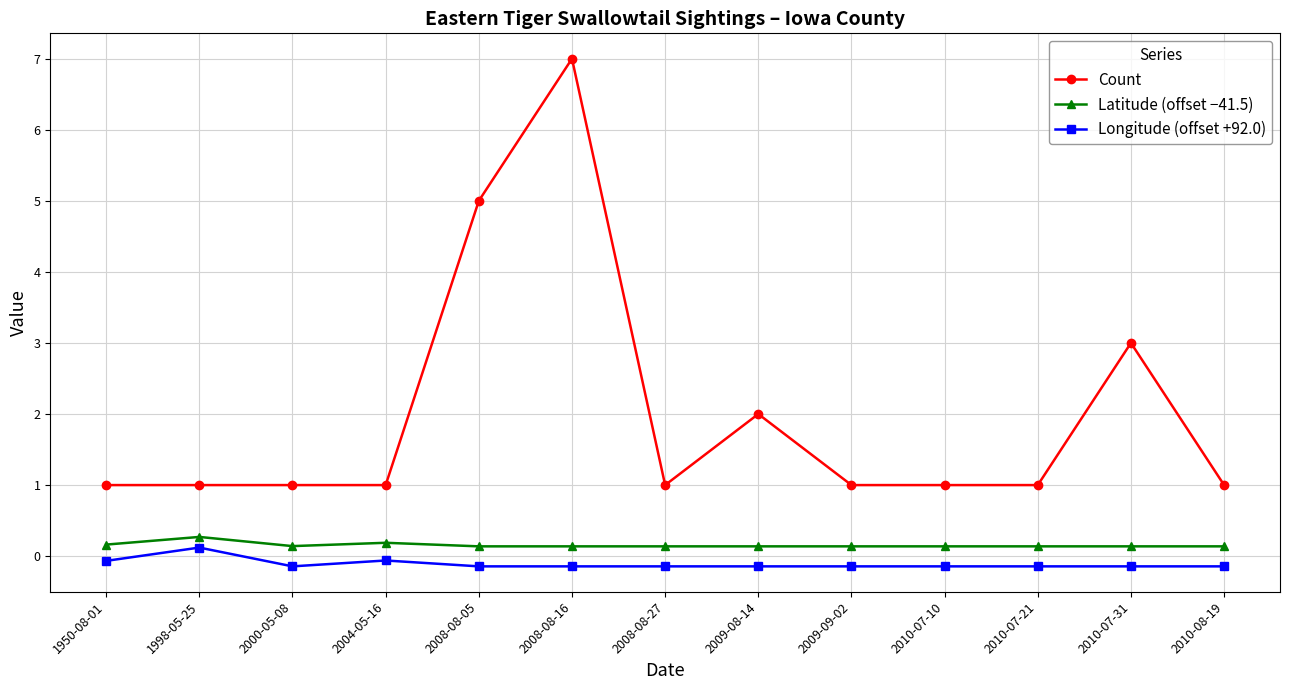

At which category is the sum across all series the highest?

2008-08-16